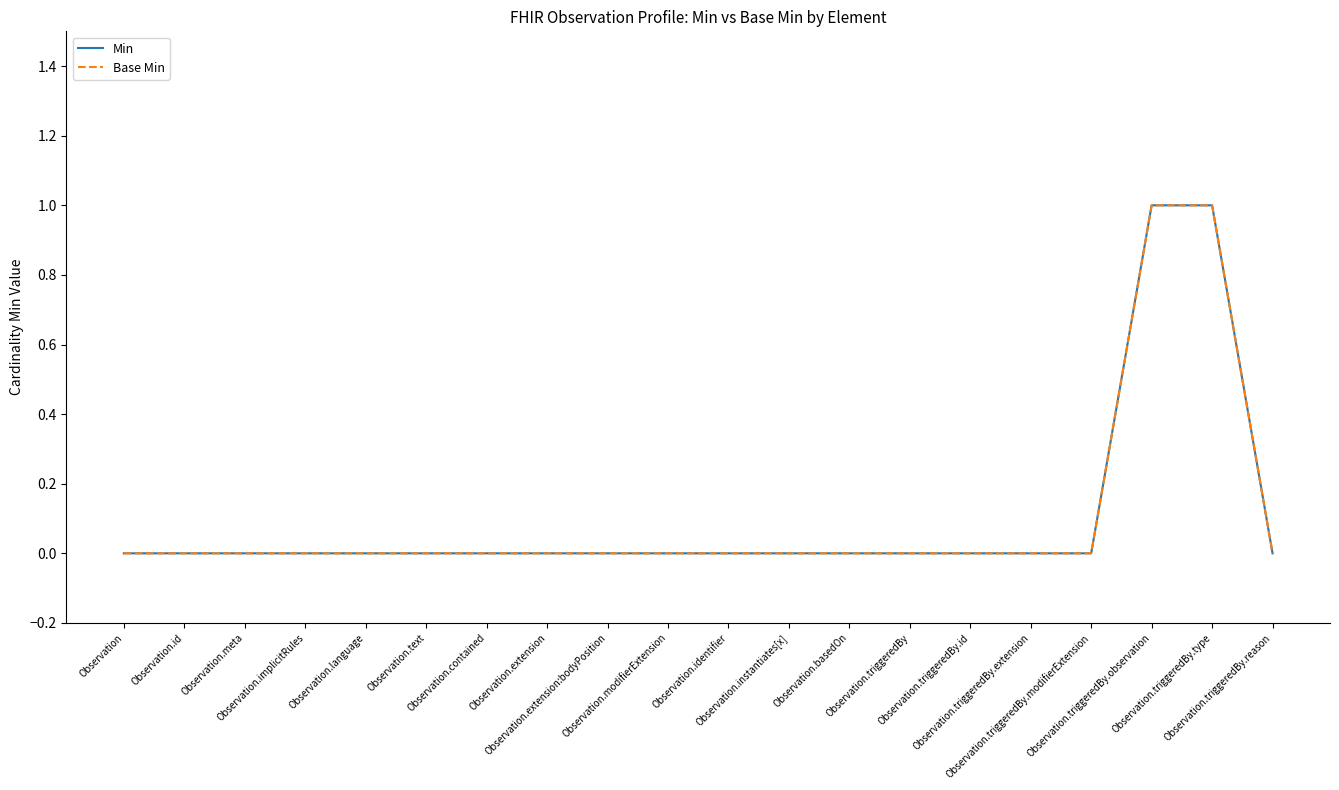

Reading left to right, transcribe all the data shown in this chart.

Min: 0	0	0	0	0	0	0	0	0	0	0	0	0	0	0	0	0	1	1	0
Base Min: 0	0	0	0	0	0	0	0	0	0	0	0	0	0	0	0	0	1	1	0